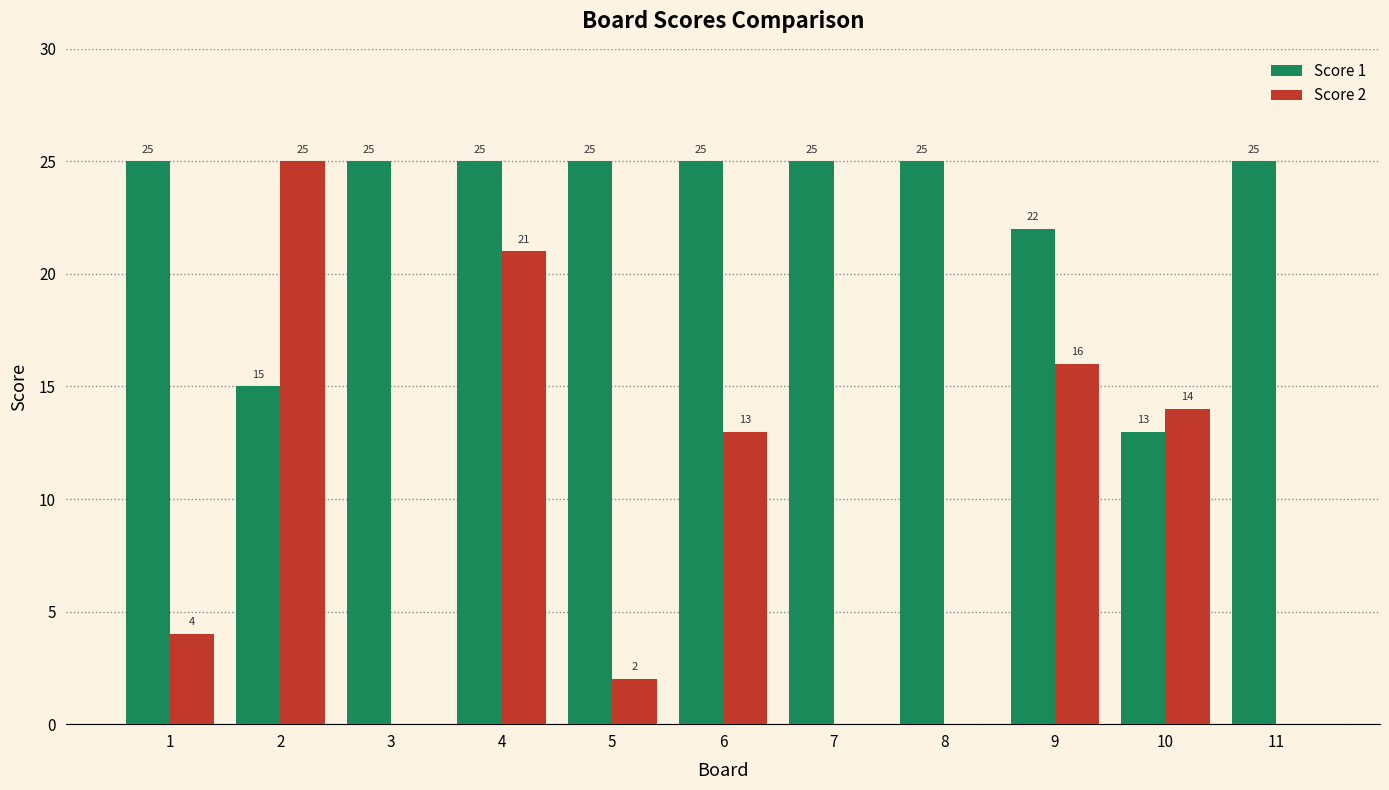

Are the bars horizontal?

No